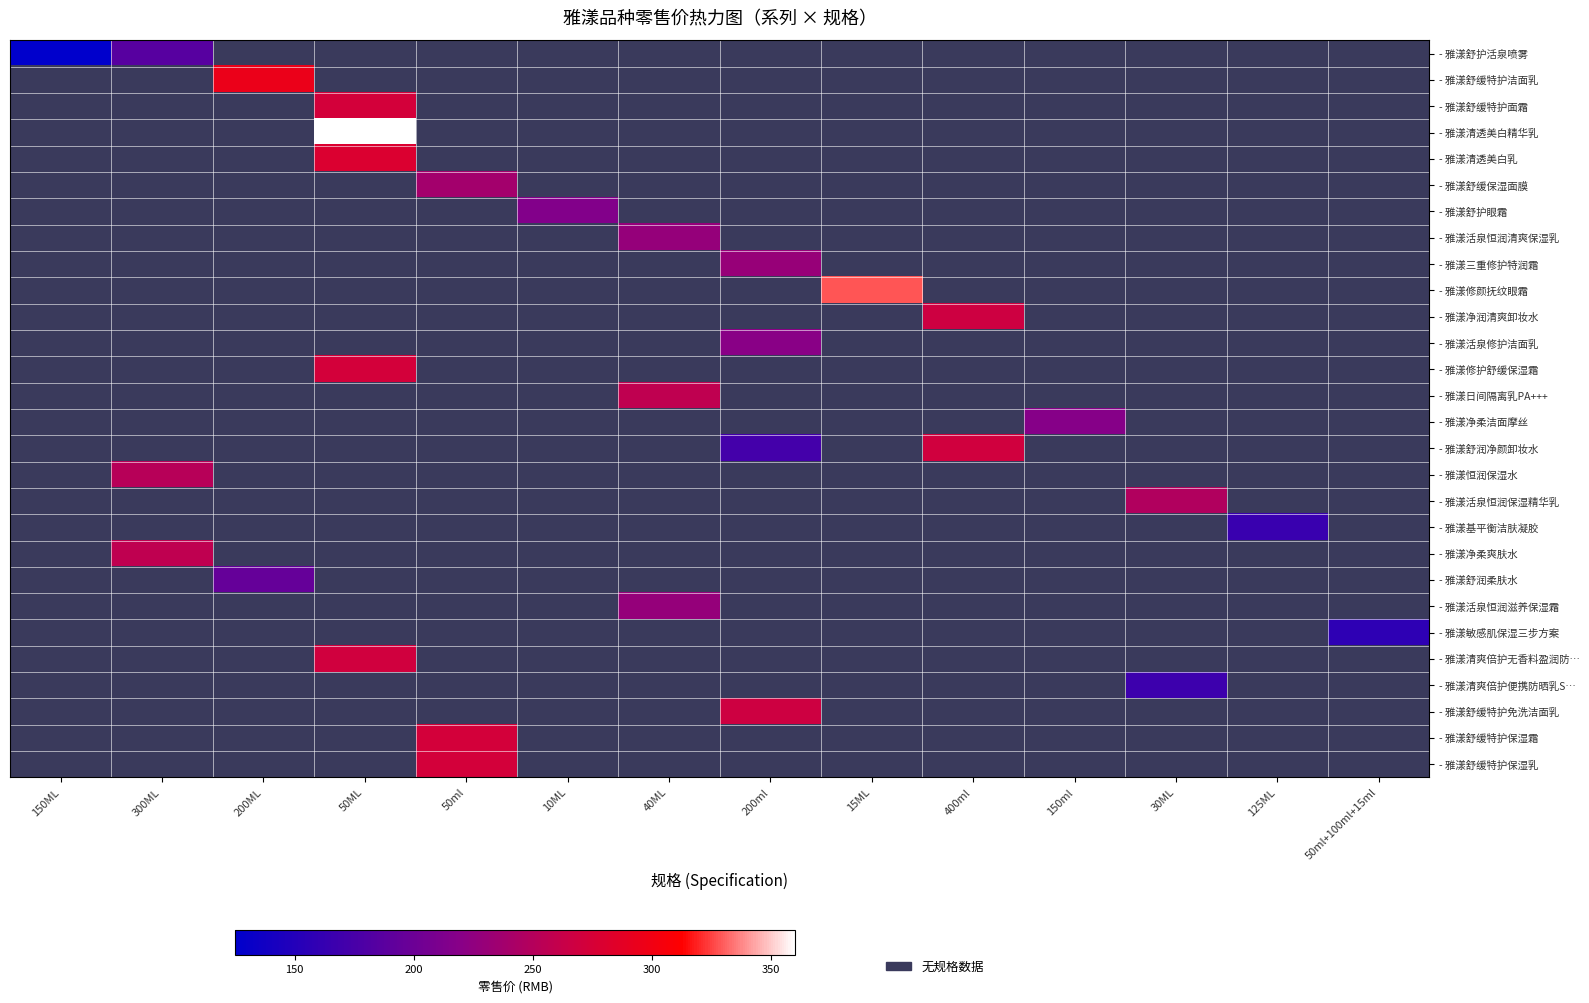

Which category has the lowest value across all series?

150ML